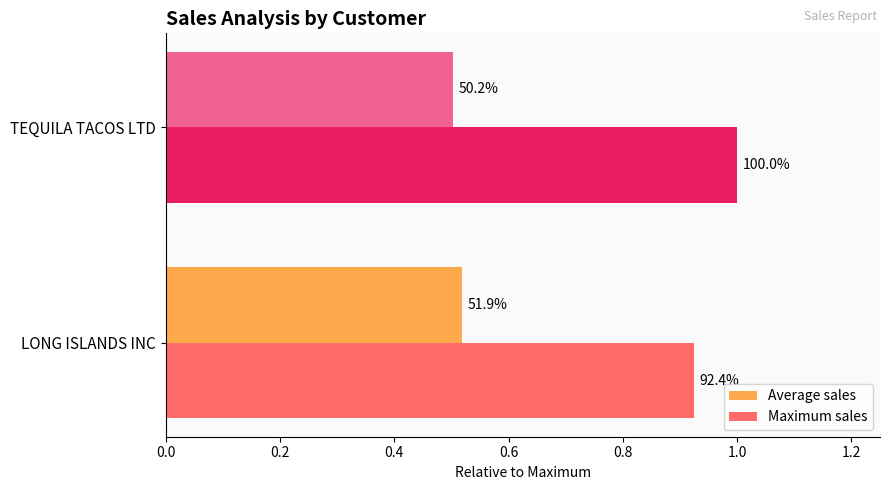

What are all the series names shown in the legend?

Average sales, Maximum sales